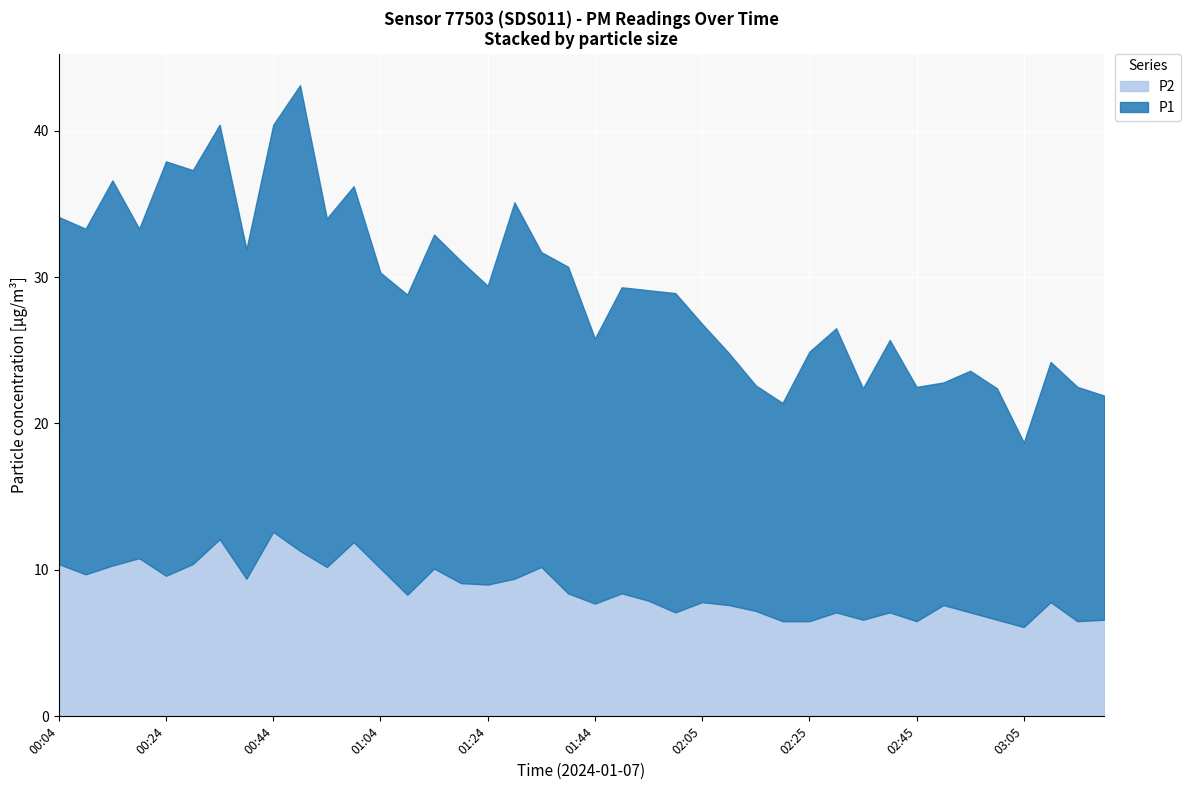

What is the highest value of the P2 series?

12.6